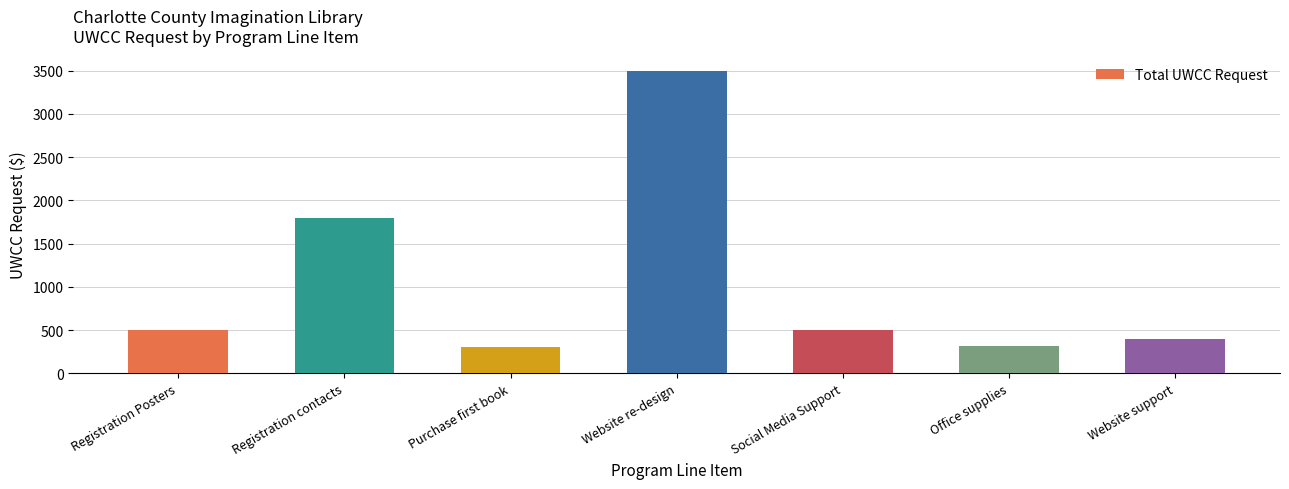

What is the value of the 2nd bar from the left?

1800